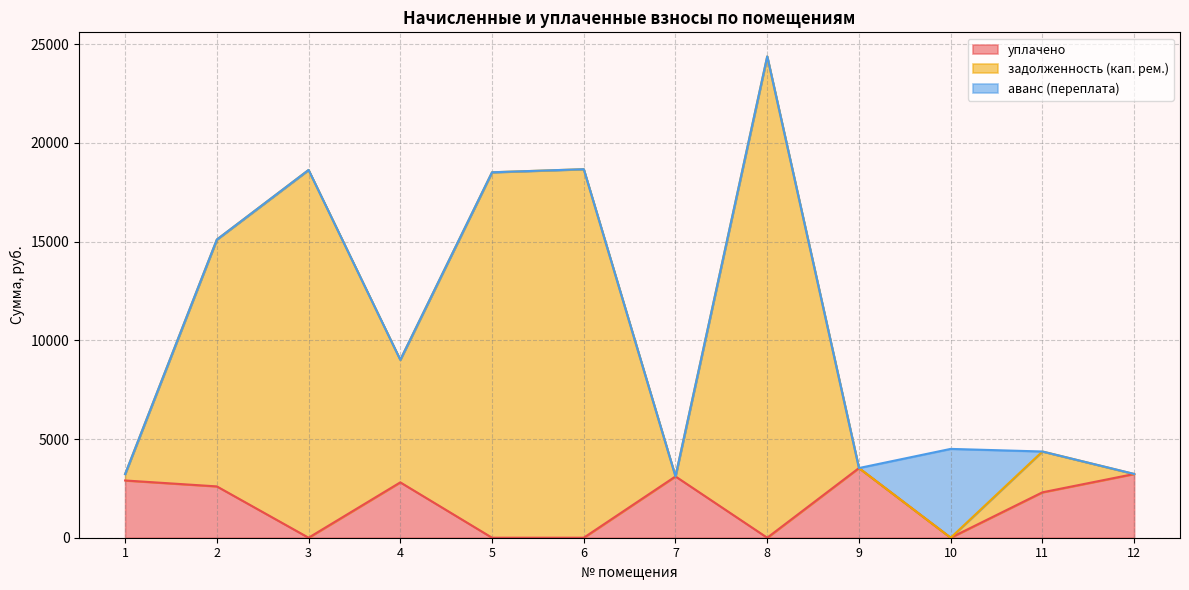

How many interior local peaks does the уплачено series have?

3